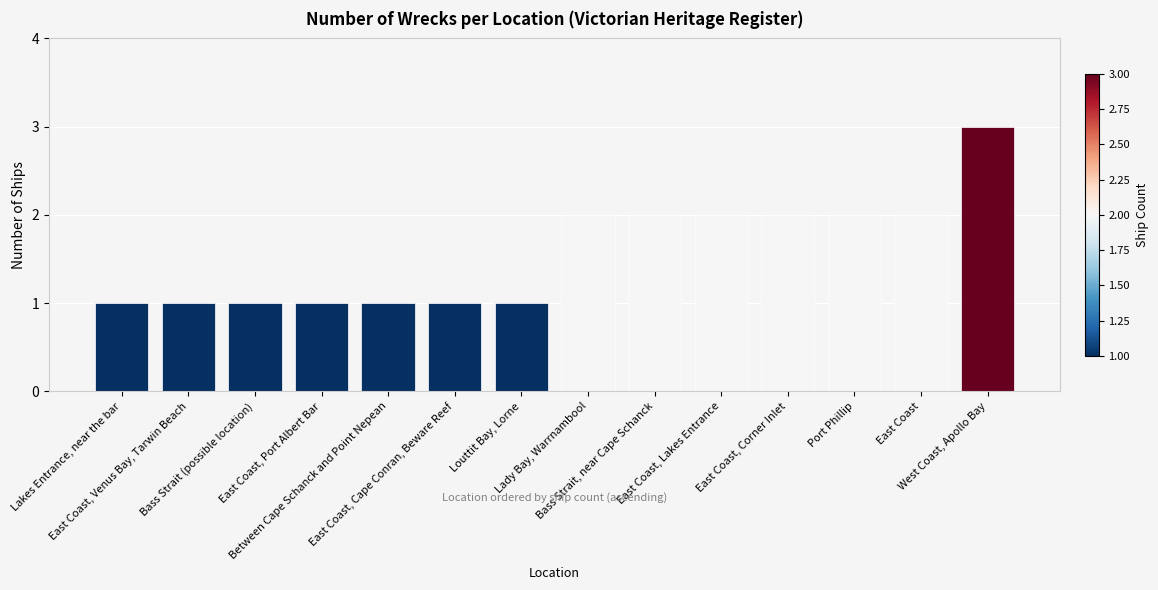

Reading left to right, what are all the values shown in this chart?

1	1	1	1	1	1	1	2	2	2	2	2	2	3